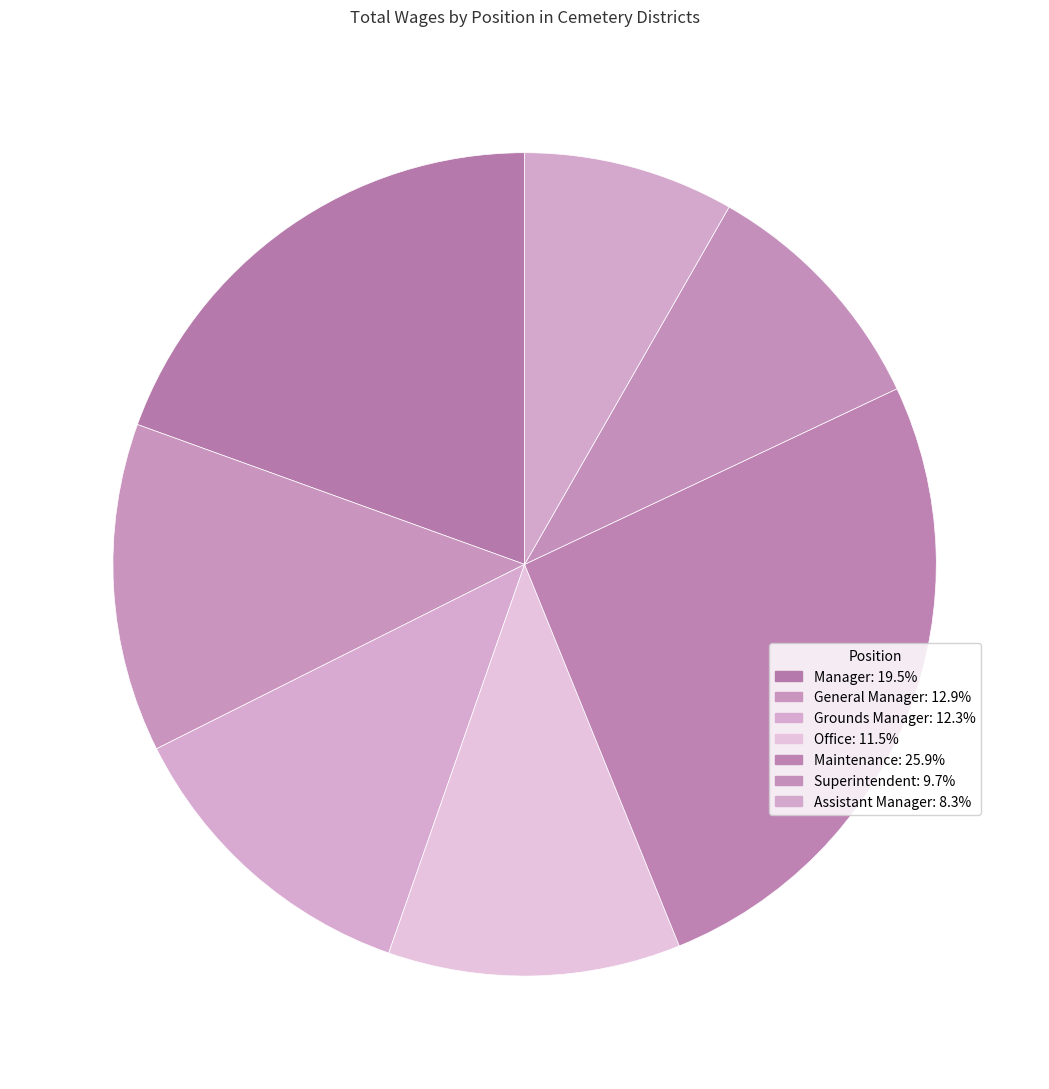

How many segments does this pie chart have?

7